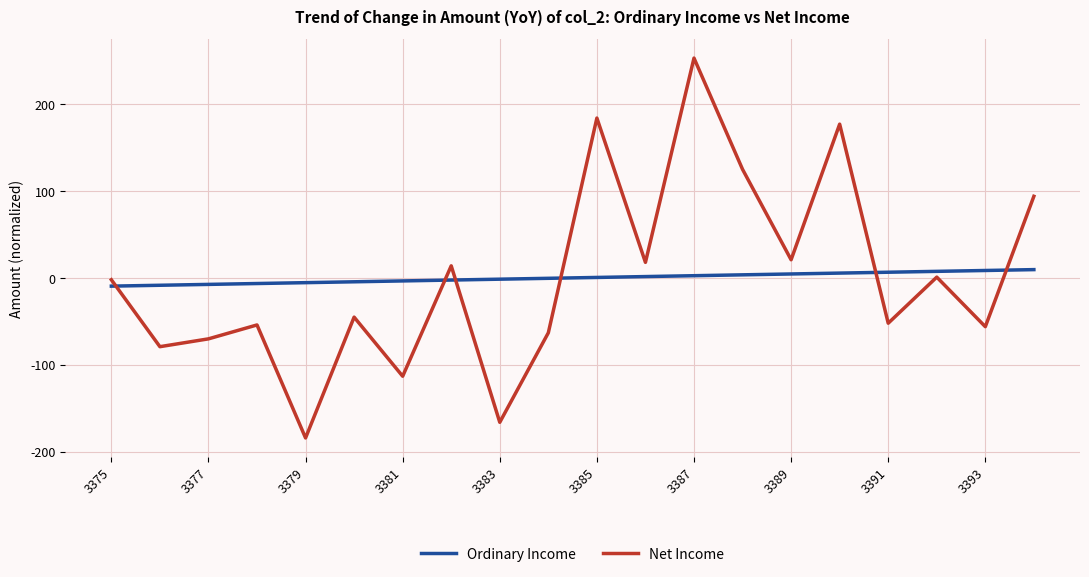

Which series has the widest spread of values?

Net Income